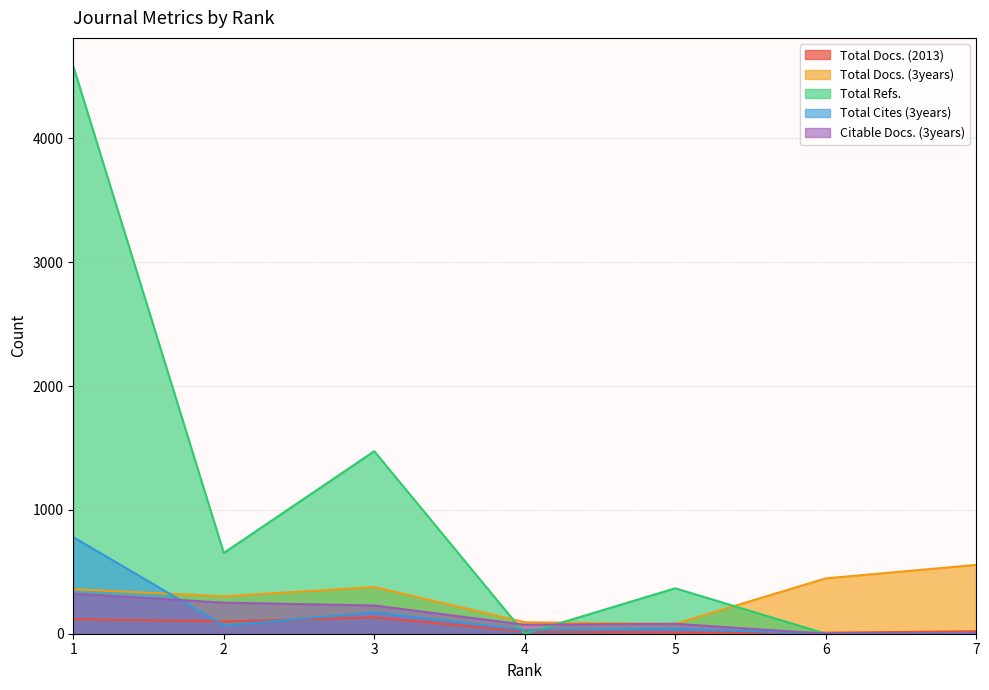

Where is Total Cites (3years) nearest to the value 390?

3